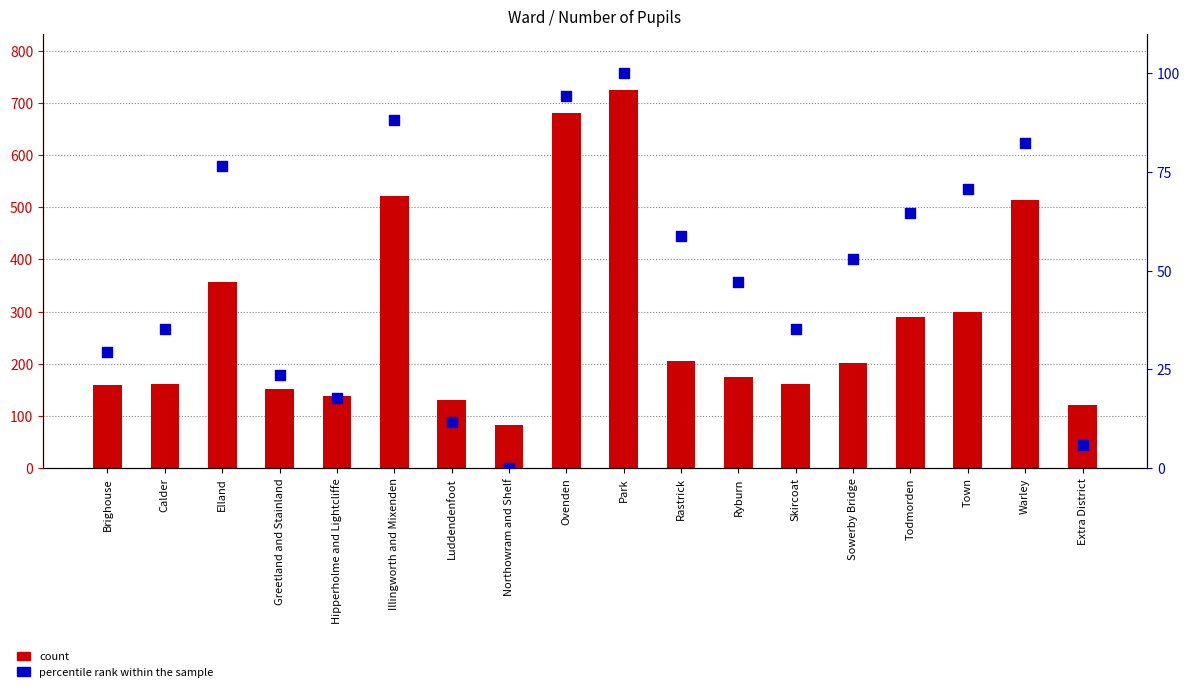

Which series reaches the minimum Y coordinate?

percentile rank within the sample